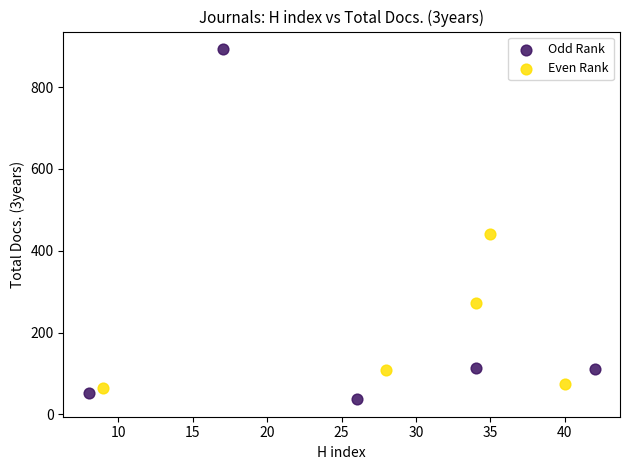

Which series contains the highest Y value?

Odd Rank